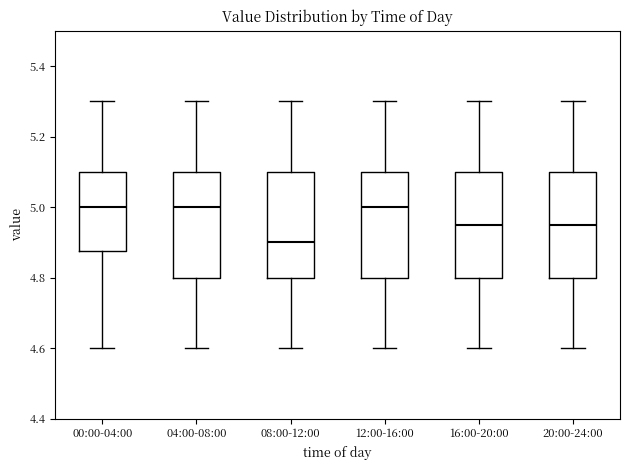

Reading left to right, transcribe this box plot: for each box, give where its median line is, the range the box spans, and where its two whiskers end, as read against the y-axis. The values are not printed on the chart, so give them approximately, as read against the axis.

00:00-04:00: median 5.00, box 4.88 to 5.10, whiskers 4.60 to 5.30
04:00-08:00: median 5.00, box 4.80 to 5.10, whiskers 4.60 to 5.30
08:00-12:00: median 4.90, box 4.80 to 5.10, whiskers 4.60 to 5.30
12:00-16:00: median 5.00, box 4.80 to 5.10, whiskers 4.60 to 5.30
16:00-20:00: median 4.96, box 4.80 to 5.10, whiskers 4.60 to 5.30
20:00-24:00: median 4.96, box 4.80 to 5.10, whiskers 4.60 to 5.30